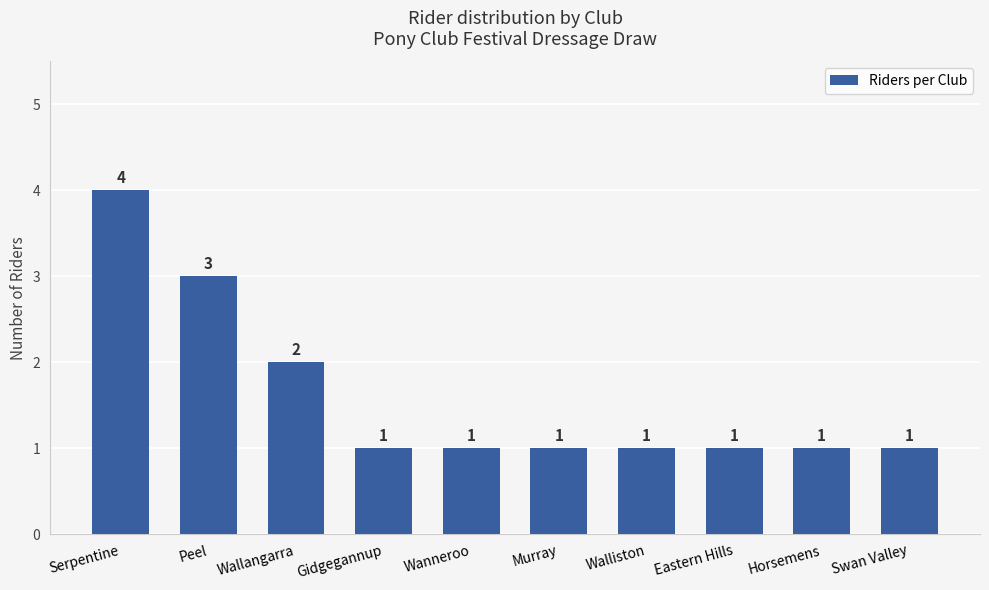

Does the chart contain stacked bars?

No